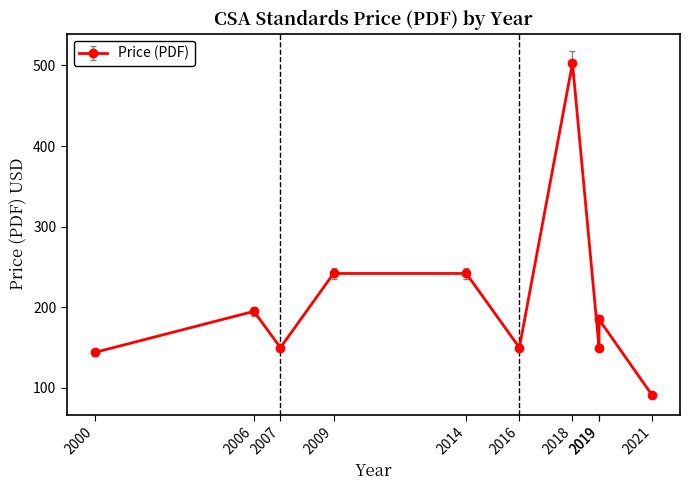

The chart shows a value of 195 at 2006. True or false?

True